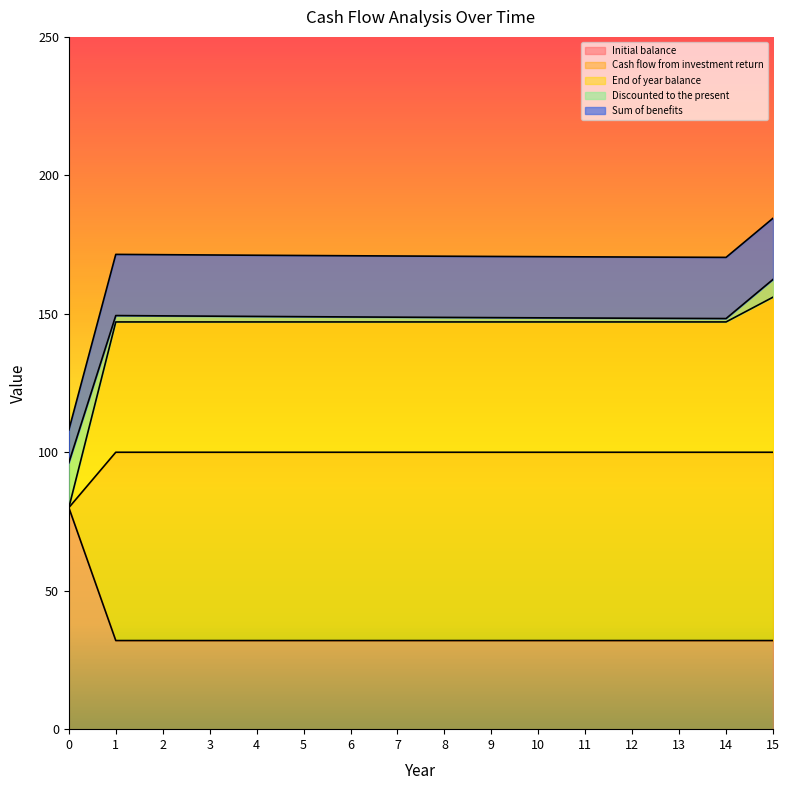

What is the spread (max minus min) of values at 13?

138.4